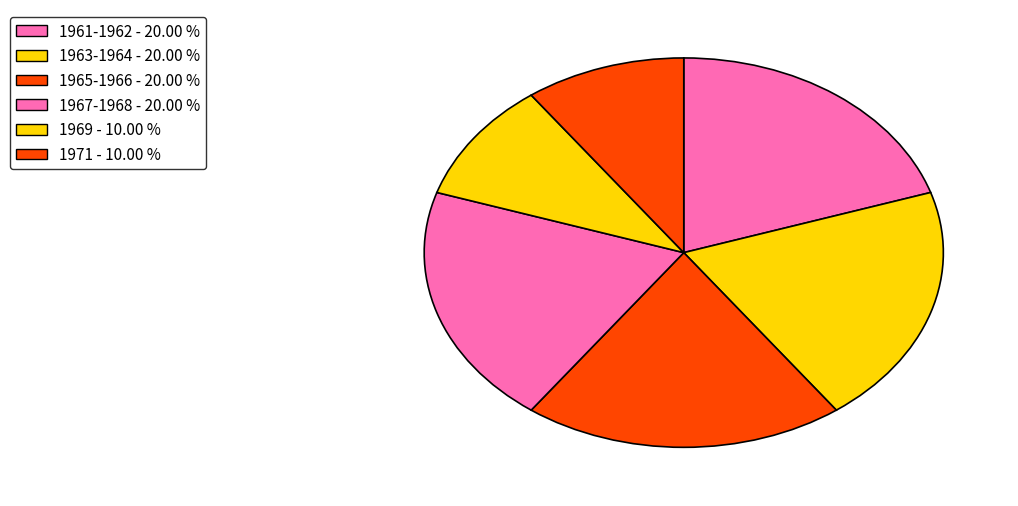

How many segments does this pie chart have?

6